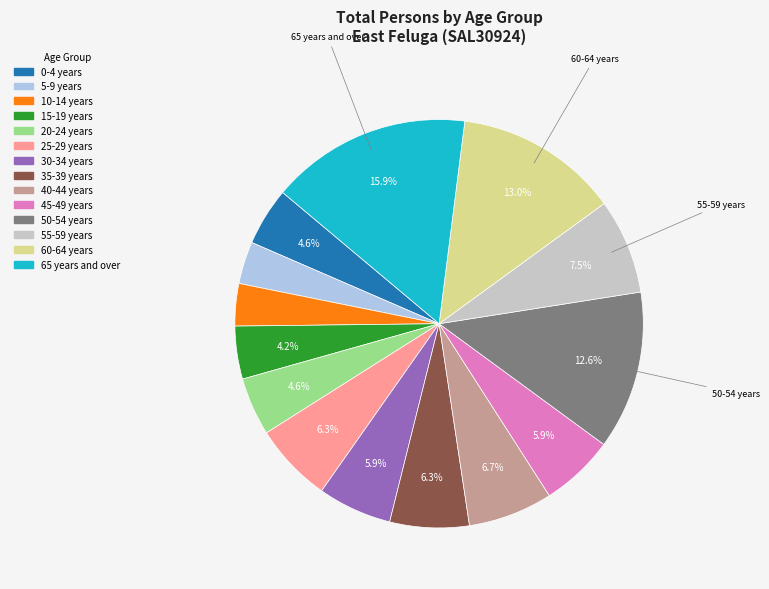

To the nearest percent, what is the average slice percentage?

7%